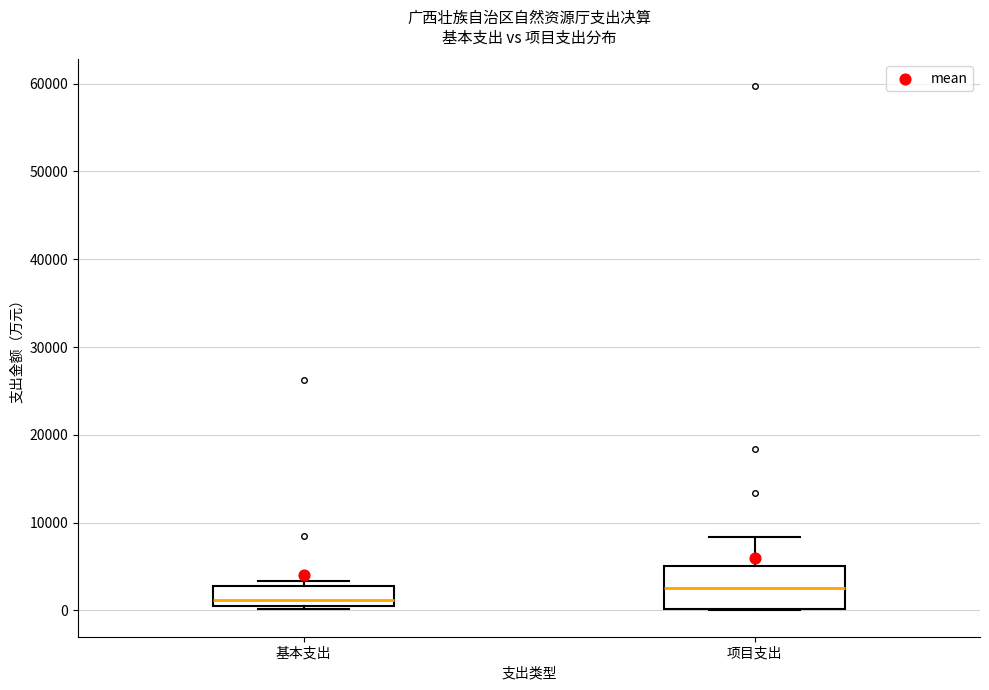

Which box has the highest median line?

项目支出